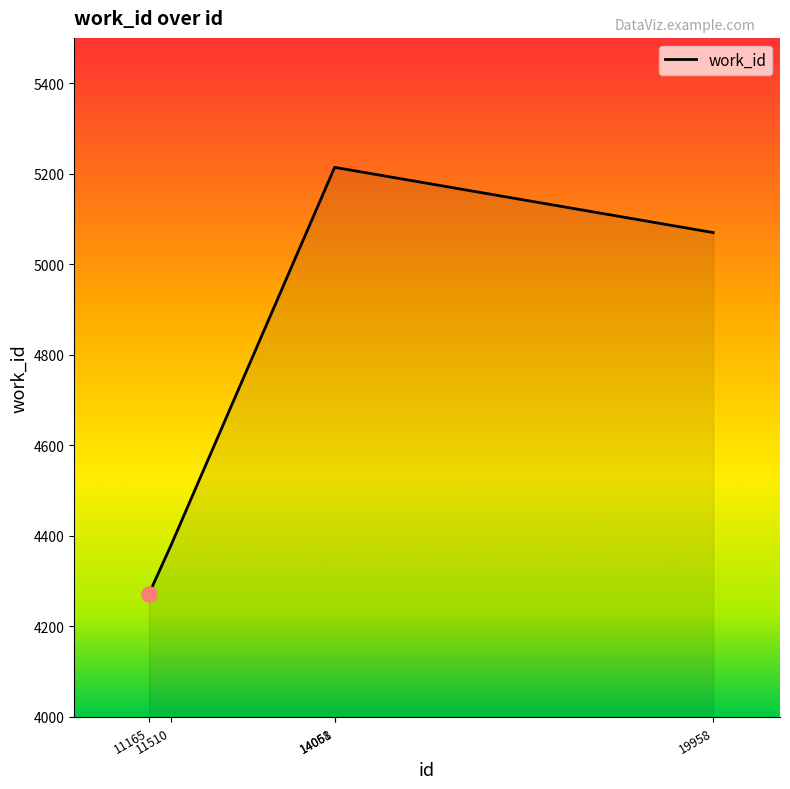

What is the ratio of the value at 14058 to the value at 19958?

1.0